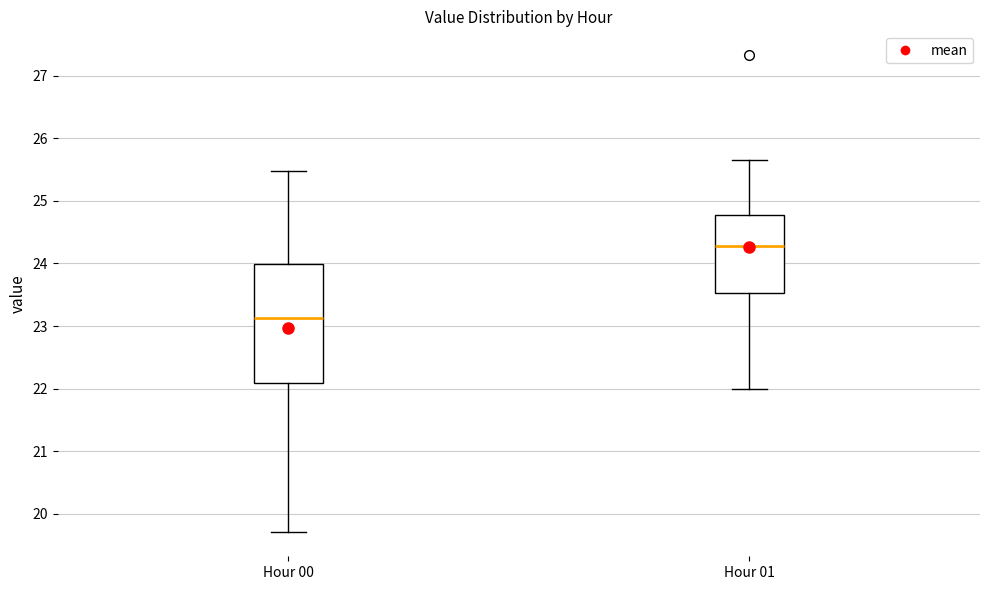

Which box has the highest median line?

Hour 01